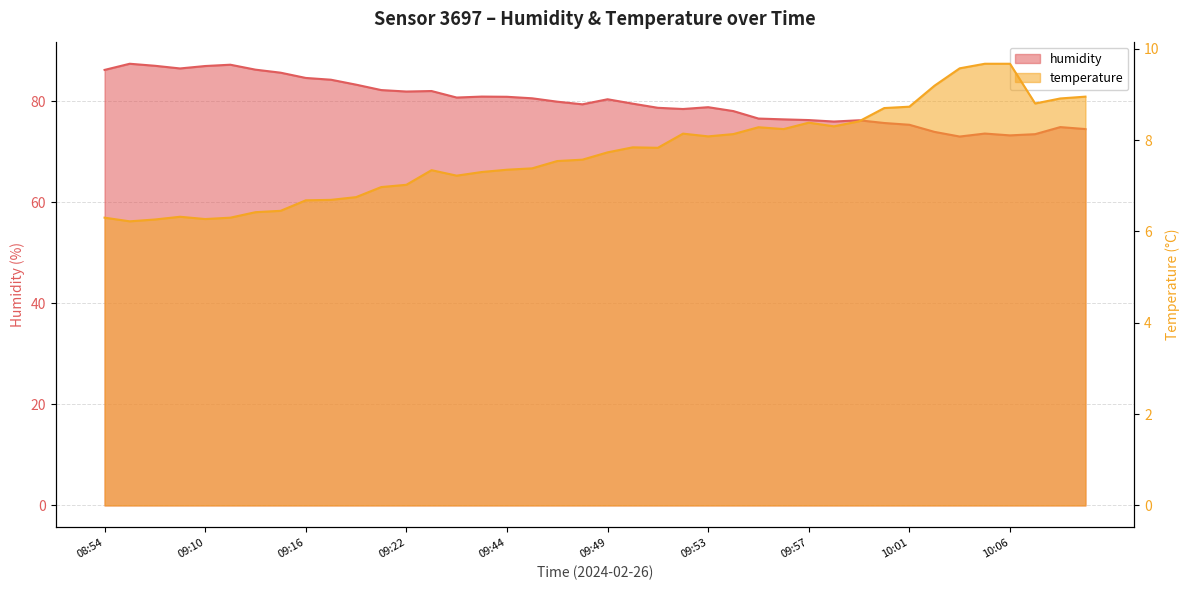

What is the spread (max minus min) of values at 10:07?

64.7